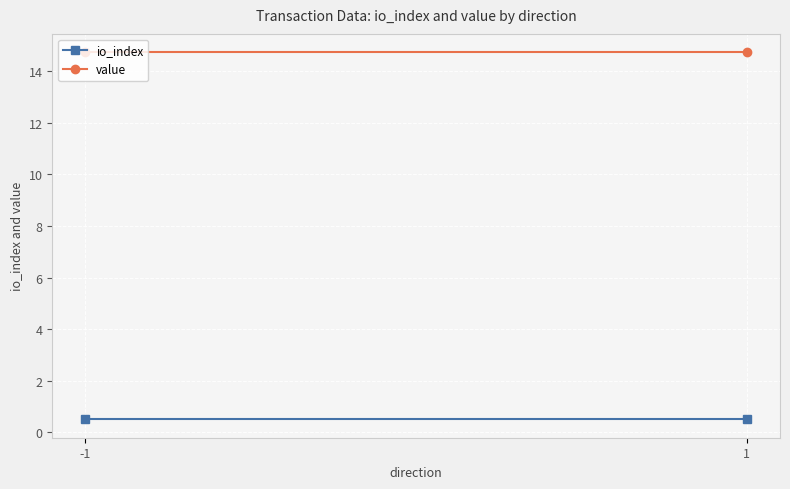

Between 1 and -1, which is larger?

1